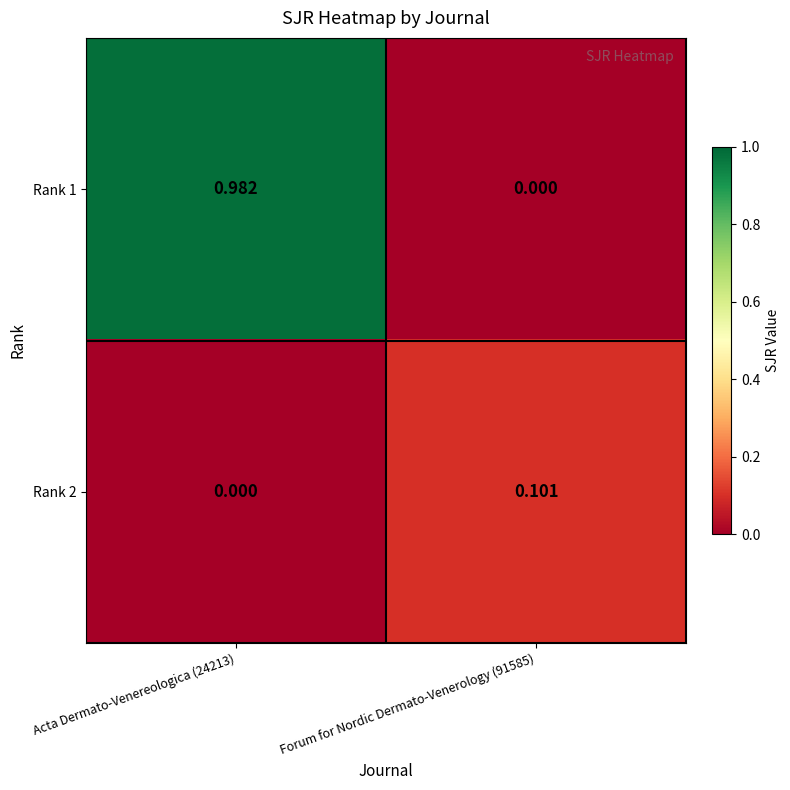

Is the value of Rank 2 at Acta Dermato-Venereologica (24213) greater than the value of Rank 1 at Acta Dermato-Venereologica (24213)?

No